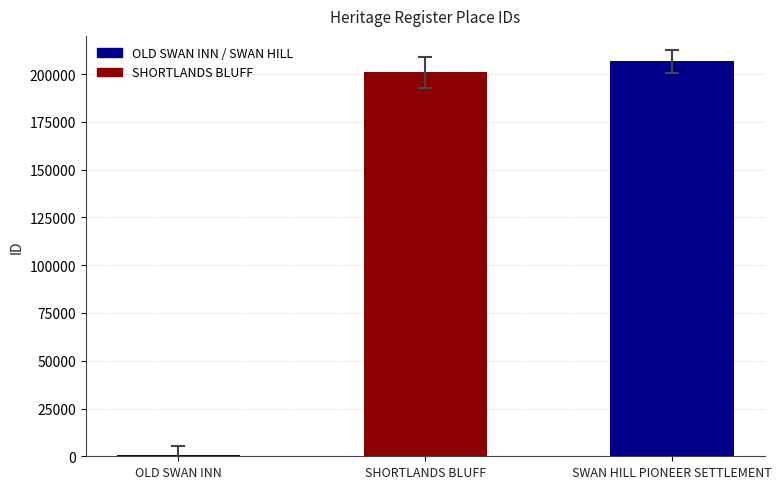

What is the sum of all values?

408305